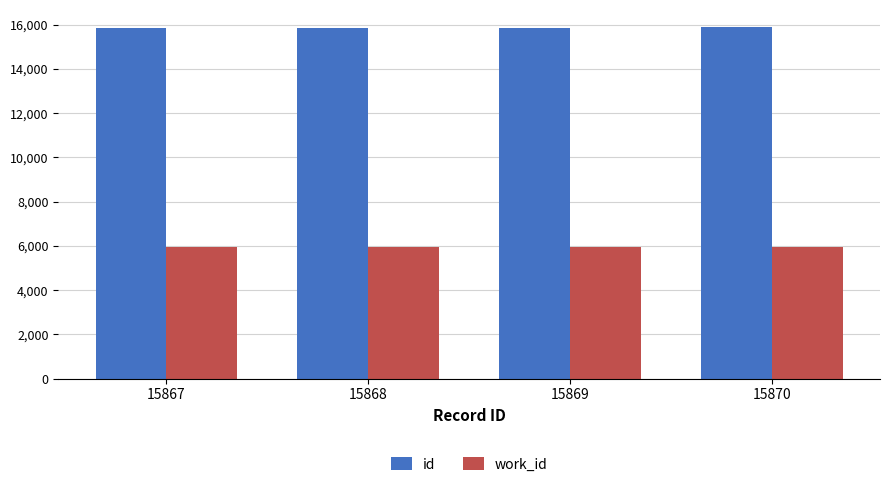

Is the value of work_id at 15869 greater than the value of id at 15867?

No